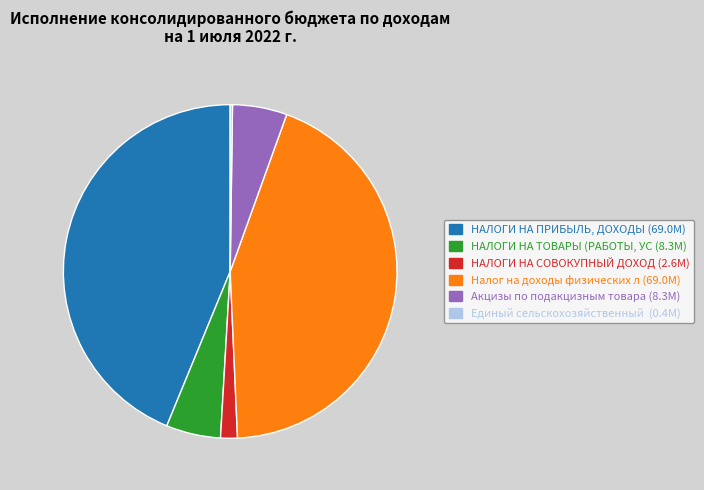

Does any single category account for the majority?

No